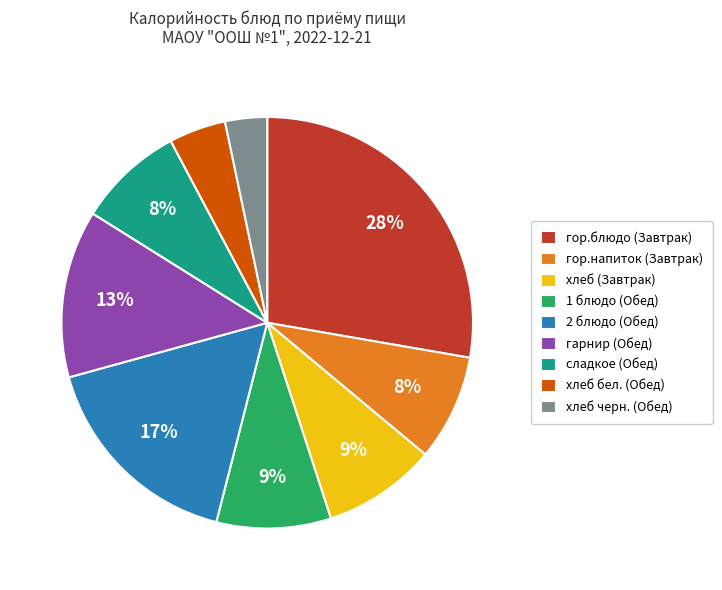

Which slice is the largest?

гор.блюдо (Завтрак)